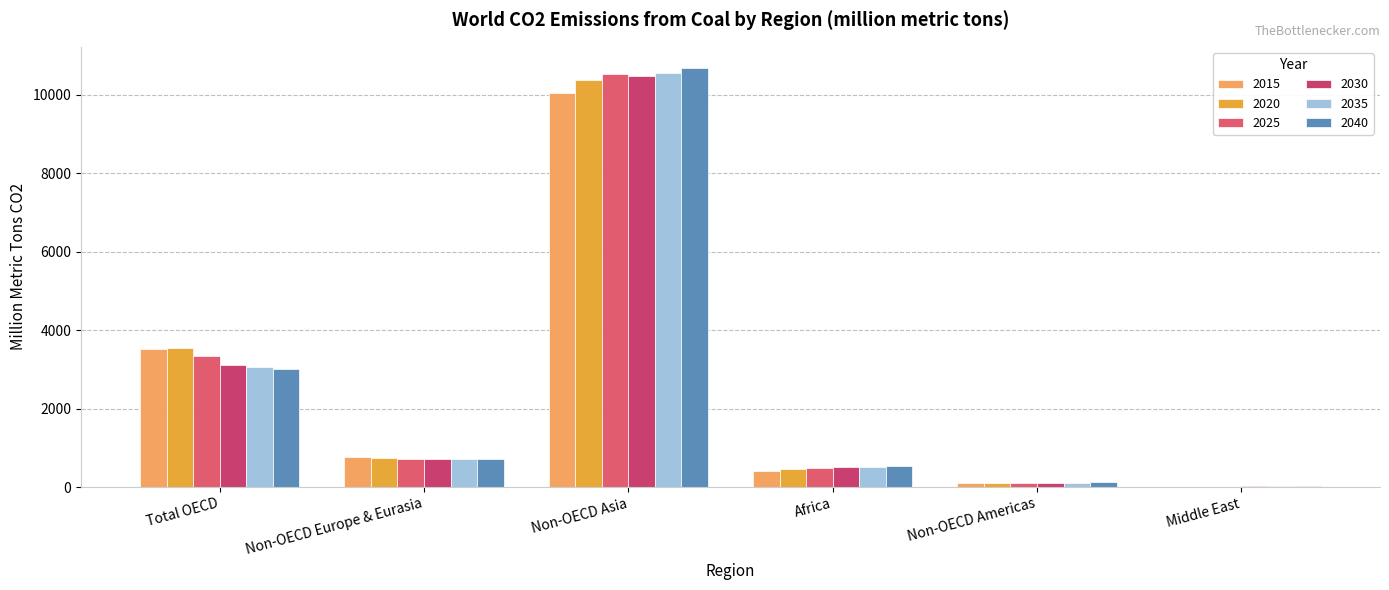

How many distinct data groups are displayed?

6